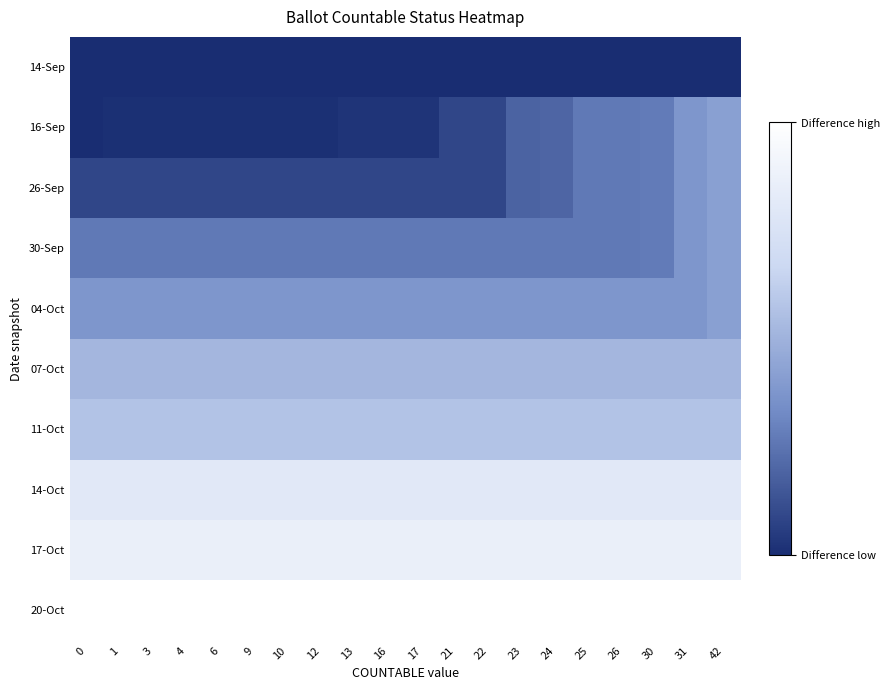

At which category is the sum across all series the highest?

42